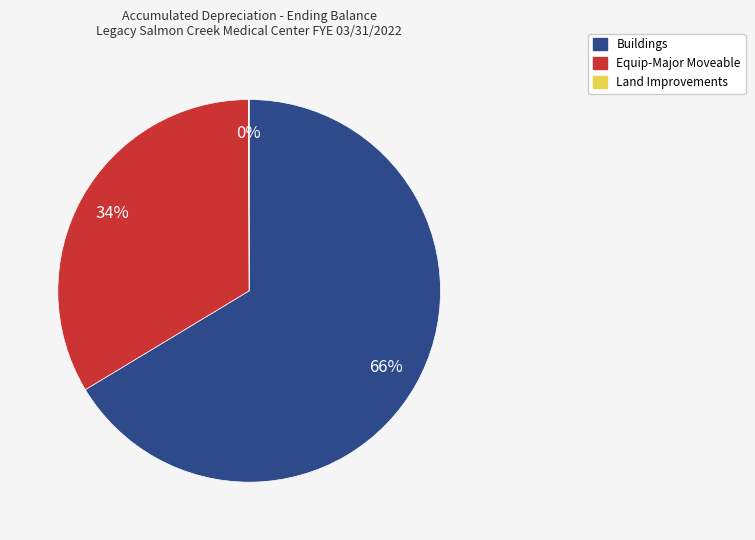

To the nearest percent, what is the difference between the largest and smallest slice percentages?

66%